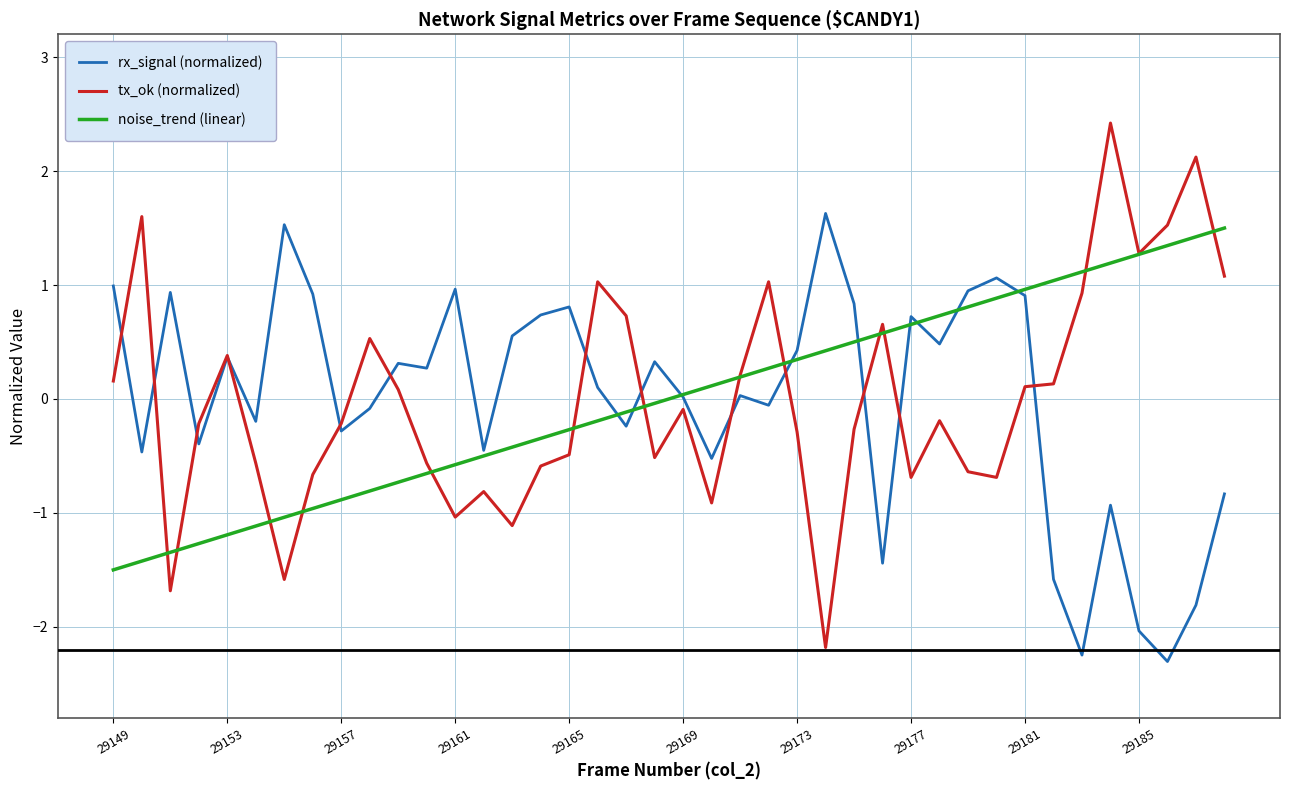

Which series has the widest spread of values?

tx_ok (normalized)